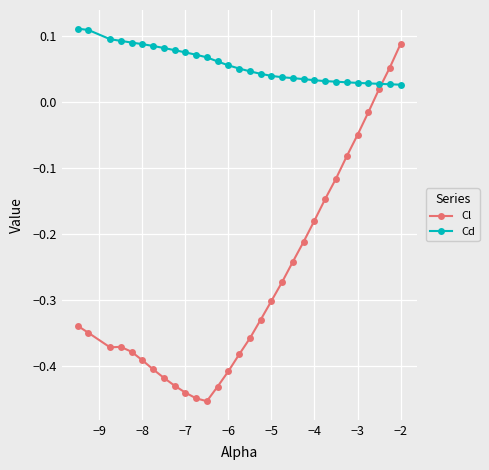

What is the sum of all Cd values?

1.7